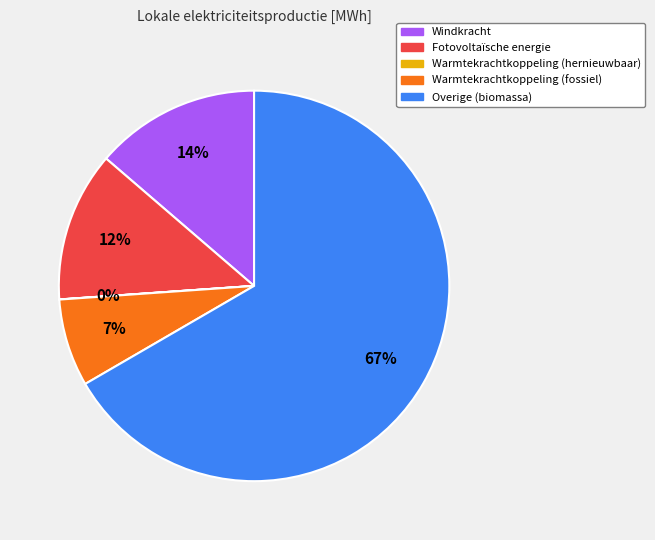

To the nearest percent, what is the average slice percentage?

20%